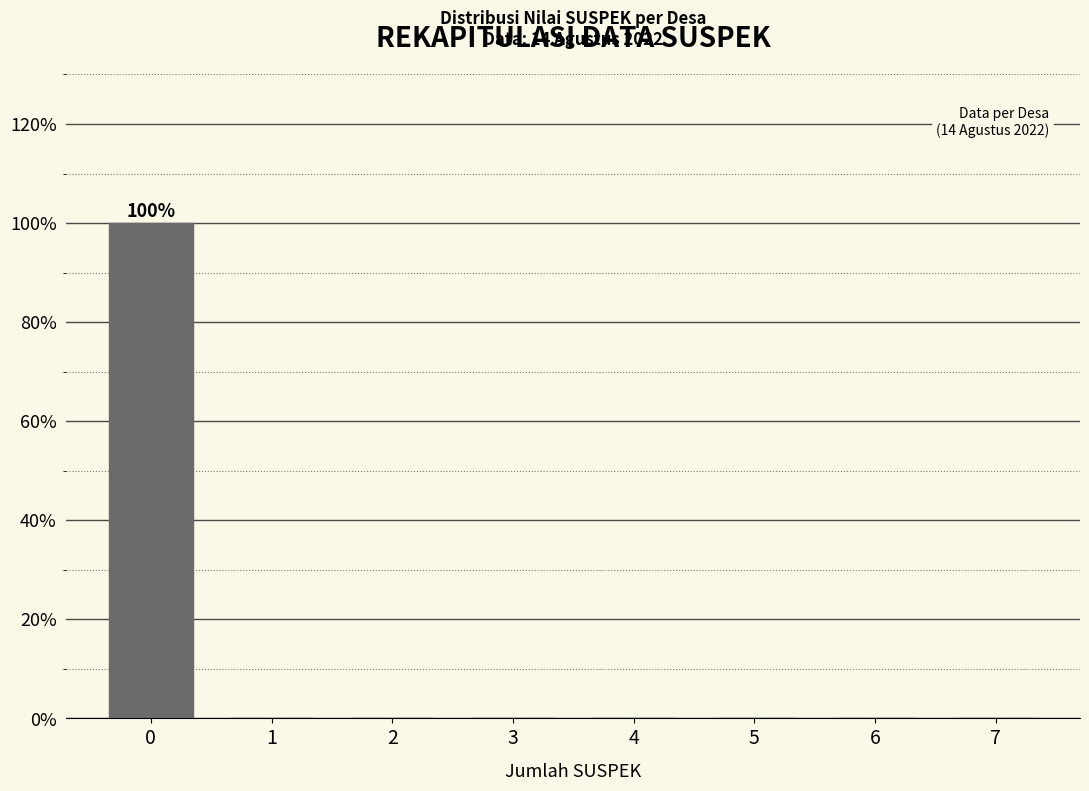

Reading right to left, extract all data points from this chart.

7=0	6=0	5=0	4=0	3=0	2=0	1=0	0=100